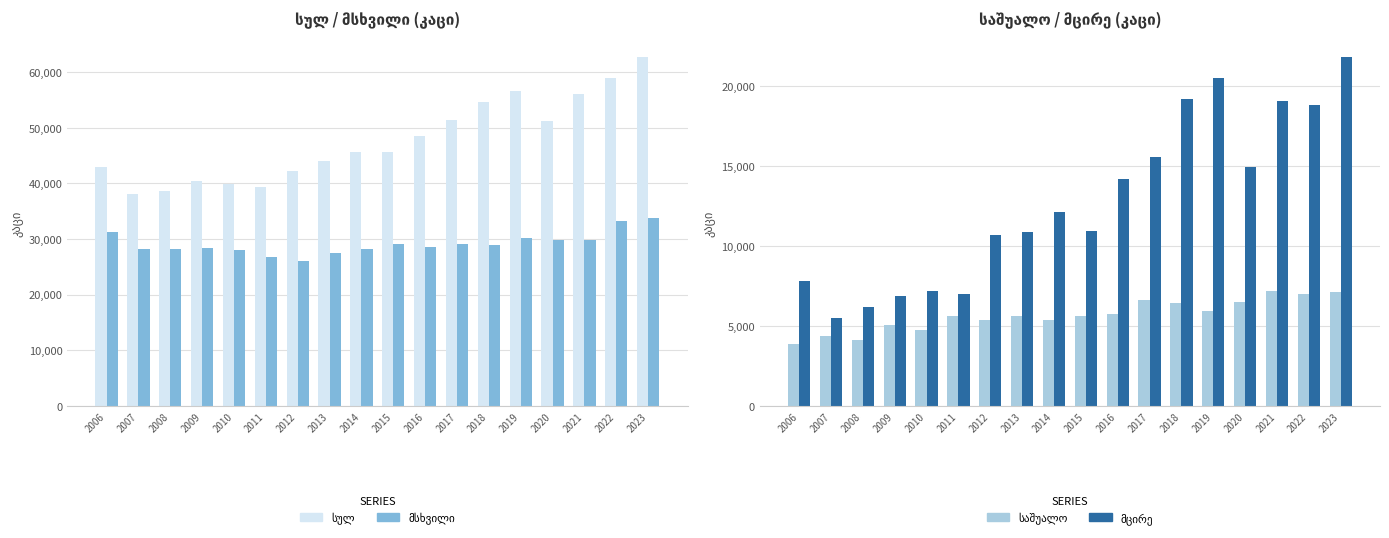

What is the difference between the მსხვილი values at 2010 and 2013?

386.0